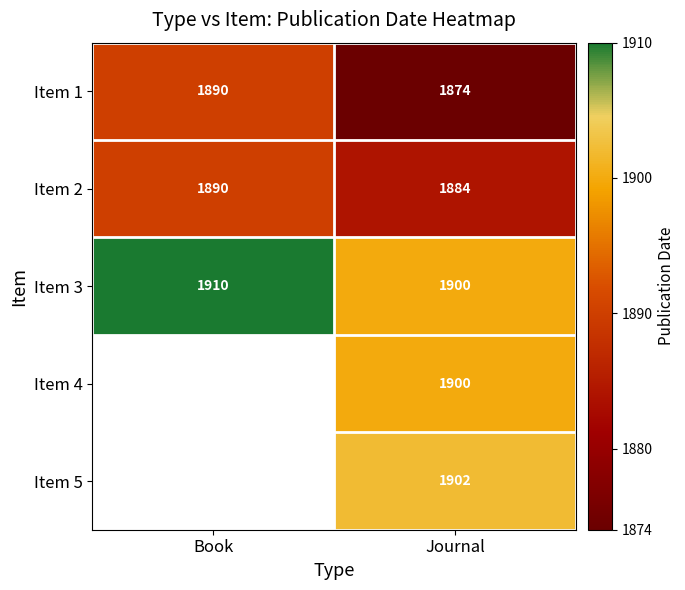

Which category has the highest value across all series?

Book